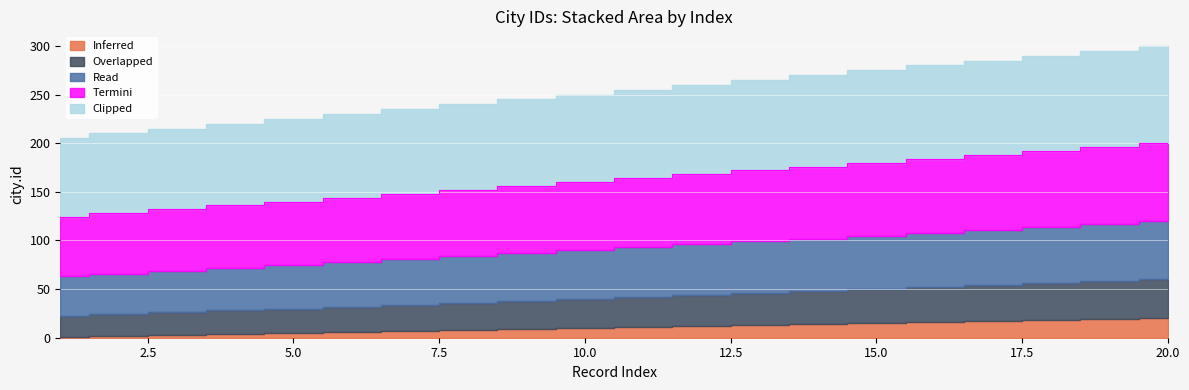

What is the spread (max minus min) of values at 11?

80